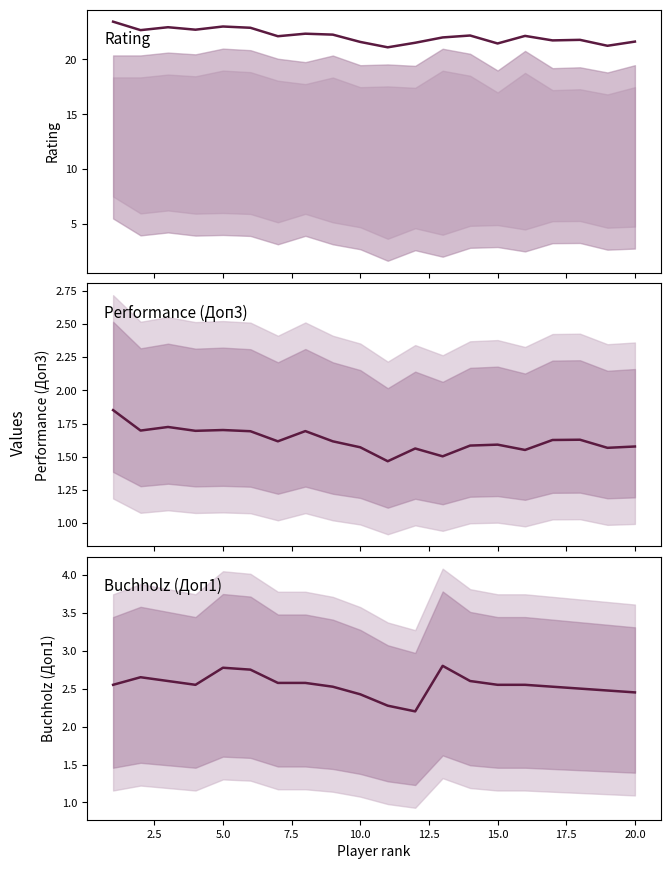

How many categories are shown in the chart?

20